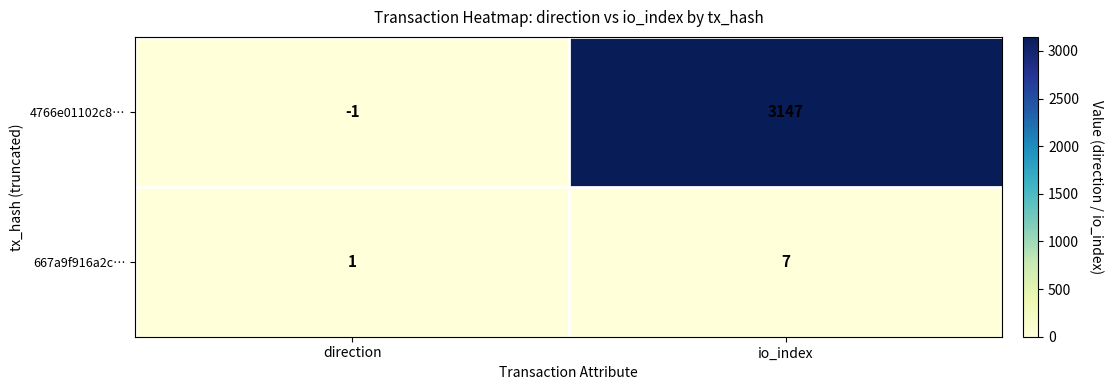

Which series has the largest range (max minus min)?

4766e01102c8…